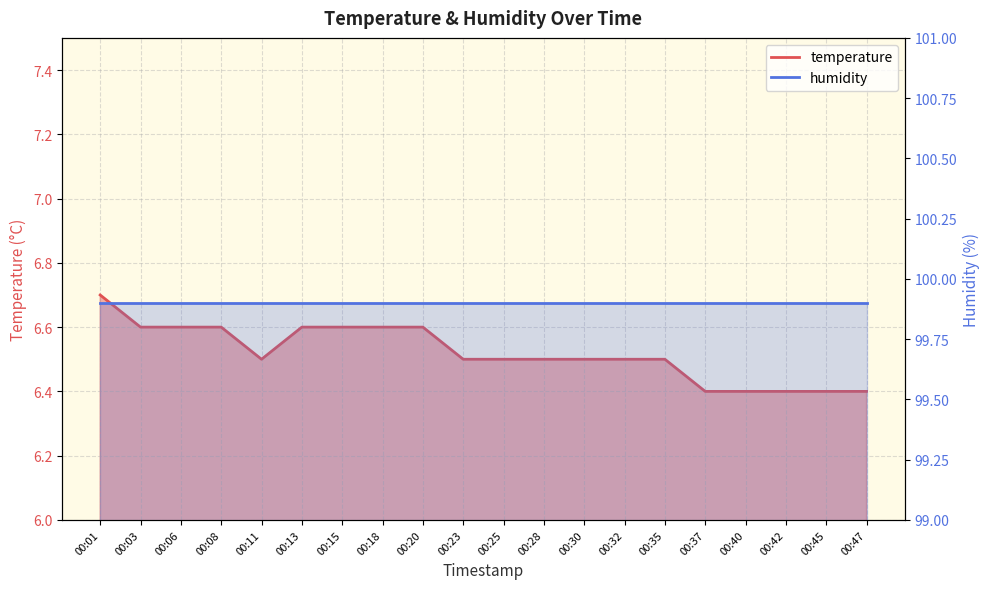

What is the difference between the values at 00:40 and 00:25?

0.1